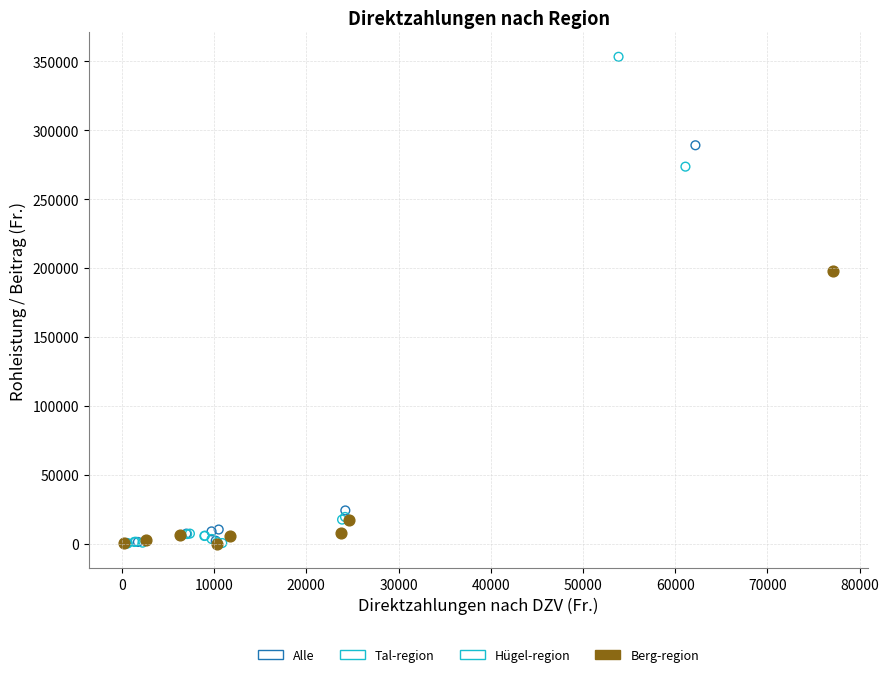

Which series reaches the maximum Y coordinate?

Tal-region